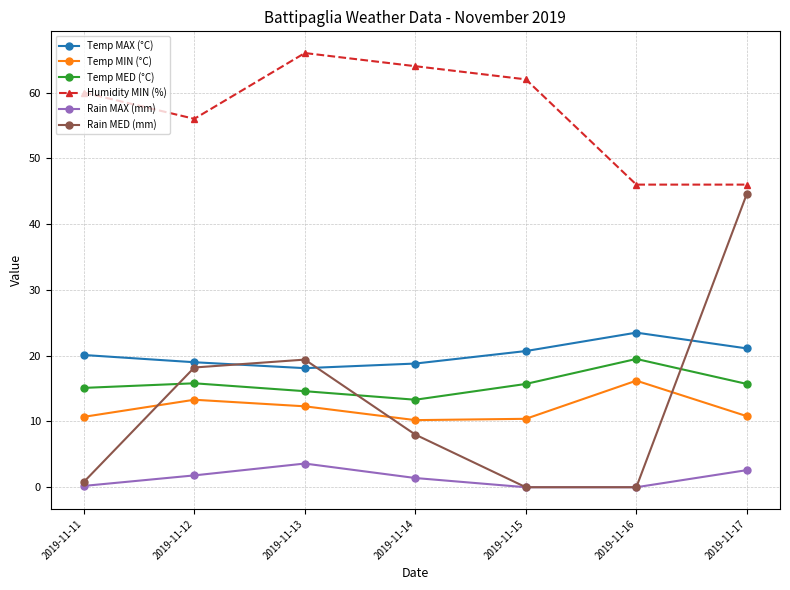

True or false: Temp MIN (°C) and Temp MED (°C) cross at least once.

False